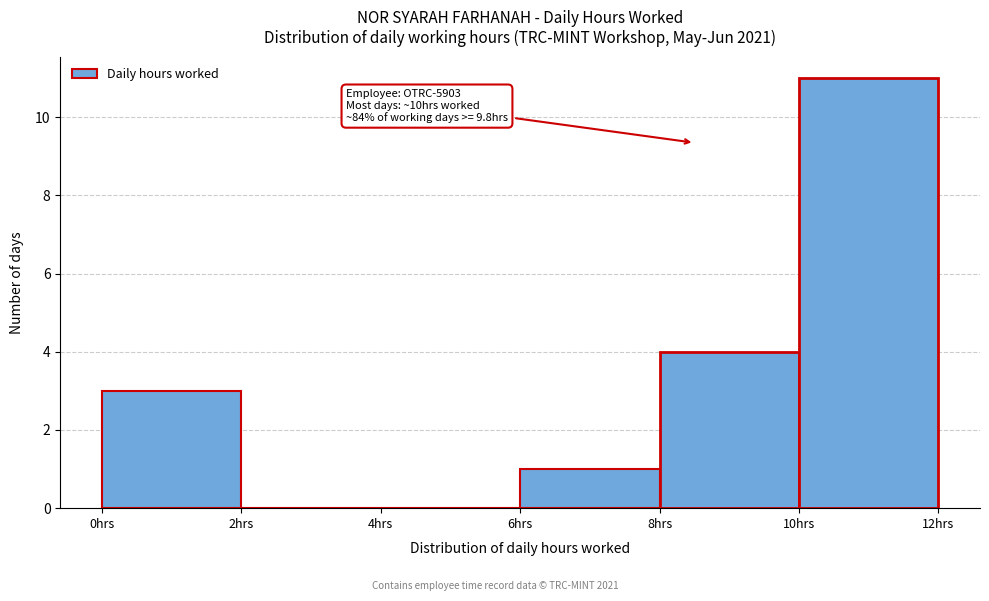

Which range on the x-axis has the tallest bar?

10 to 12